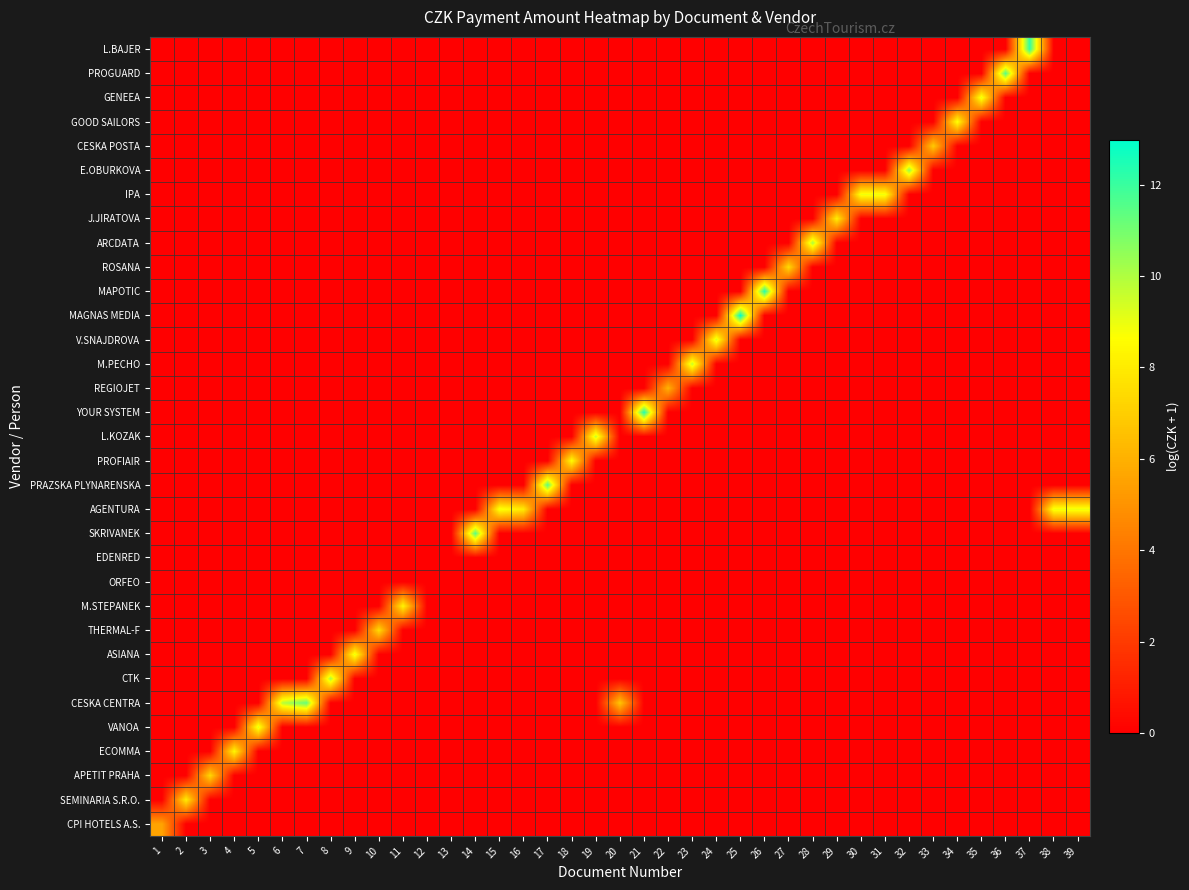

Reading left to right, list all the values displayed in this chart.

CPI HOTELS A.S.: 1=5.6	2=0.0	3=0.0	4=0.0	5=0.0	6=0.0	7=0.0	8=0.0	9=0.0	10=0.0	11=0.0	12=0.0	13=0.0	14=0.0	15=0.0	16=0.0	17=0.0	18=0.0	19=0.0	20=0.0	21=0.0	22=0.0	23=0.0	24=0.0	25=0.0	26=0.0	27=0.0	28=0.0	29=0.0	30=0.0	31=0.0	32=0.0	33=0.0	34=0.0	35=0.0	36=0.0	37=0.0	38=0.0	39=0.0
SEMINARIA S.R.O.: 1=0.0	2=8.1	3=0.0	4=0.0	5=0.0	6=0.0	7=0.0	8=0.0	9=0.0	10=0.0	11=0.0	12=0.0	13=0.0	14=0.0	15=0.0	16=0.0	17=0.0	18=0.0	19=0.0	20=0.0	21=0.0	22=0.0	23=0.0	24=0.0	25=0.0	26=0.0	27=0.0	28=0.0	29=0.0	30=0.0	31=0.0	32=0.0	33=0.0	34=0.0	35=0.0	36=0.0	37=0.0	38=0.0	39=0.0
APETIT PRAHA: 1=0.0	2=0.0	3=7.3	4=0.0	5=0.0	6=0.0	7=0.0	8=0.0	9=0.0	10=0.0	11=0.0	12=0.0	13=0.0	14=0.0	15=0.0	16=0.0	17=0.0	18=0.0	19=0.0	20=0.0	21=0.0	22=0.0	23=0.0	24=0.0	25=0.0	26=0.0	27=0.0	28=0.0	29=0.0	30=0.0	31=0.0	32=0.0	33=0.0	34=0.0	35=0.0	36=0.0	37=0.0	38=0.0	39=0.0
ECOMMA: 1=0.0	2=0.0	3=0.0	4=8.4	5=0.0	6=0.0	7=0.0	8=0.0	9=0.0	10=0.0	11=0.0	12=0.0	13=0.0	14=0.0	15=0.0	16=0.0	17=0.0	18=0.0	19=0.0	20=0.0	21=0.0	22=0.0	23=0.0	24=0.0	25=0.0	26=0.0	27=0.0	28=0.0	29=0.0	30=0.0	31=0.0	32=0.0	33=0.0	34=0.0	35=0.0	36=0.0	37=0.0	38=0.0	39=0.0
VANOA: 1=0.0	2=0.0	3=0.0	4=0.0	5=9.2	6=0.0	7=0.0	8=0.0	9=0.0	10=0.0	11=0.0	12=0.0	13=0.0	14=0.0	15=0.0	16=0.0	17=0.0	18=0.0	19=0.0	20=0.0	21=0.0	22=0.0	23=0.0	24=0.0	25=0.0	26=0.0	27=0.0	28=0.0	29=0.0	30=0.0	31=0.0	32=0.0	33=0.0	34=0.0	35=0.0	36=0.0	37=0.0	38=0.0	39=0.0
CESKA CENTRA: 1=0.0	2=0.0	3=0.0	4=0.0	5=0.0	6=9.9	7=11.3	8=0.0	9=0.0	10=0.0	11=0.0	12=0.0	13=0.0	14=0.0	15=0.0	16=0.0	17=0.0	18=0.0	19=0.0	20=6.8	21=0.0	22=0.0	23=0.0	24=0.0	25=0.0	26=0.0	27=0.0	28=0.0	29=0.0	30=0.0	31=0.0	32=0.0	33=0.0	34=0.0	35=0.0	36=0.0	37=0.0	38=0.0	39=0.0
CTK: 1=0.0	2=0.0	3=0.0	4=0.0	5=0.0	6=0.0	7=0.0	8=10.1	9=0.0	10=0.0	11=0.0	12=0.0	13=0.0	14=0.0	15=0.0	16=0.0	17=0.0	18=0.0	19=0.0	20=0.0	21=0.0	22=0.0	23=0.0	24=0.0	25=0.0	26=0.0	27=0.0	28=0.0	29=0.0	30=0.0	31=0.0	32=0.0	33=0.0	34=0.0	35=0.0	36=0.0	37=0.0	38=0.0	39=0.0
ASIANA: 1=0.0	2=0.0	3=0.0	4=0.0	5=0.0	6=0.0	7=0.0	8=0.0	9=9.1	10=0.0	11=0.0	12=0.0	13=0.0	14=0.0	15=0.0	16=0.0	17=0.0	18=0.0	19=0.0	20=0.0	21=0.0	22=0.0	23=0.0	24=0.0	25=0.0	26=0.0	27=0.0	28=0.0	29=0.0	30=0.0	31=0.0	32=0.0	33=0.0	34=0.0	35=0.0	36=0.0	37=0.0	38=0.0	39=0.0
THERMAL-F: 1=0.0	2=0.0	3=0.0	4=0.0	5=0.0	6=0.0	7=0.0	8=0.0	9=0.0	10=7.5	11=0.0	12=0.0	13=0.0	14=0.0	15=0.0	16=0.0	17=0.0	18=0.0	19=0.0	20=0.0	21=0.0	22=0.0	23=0.0	24=0.0	25=0.0	26=0.0	27=0.0	28=0.0	29=0.0	30=0.0	31=0.0	32=0.0	33=0.0	34=0.0	35=0.0	36=0.0	37=0.0	38=0.0	39=0.0
M.STEPANEK: 1=0.0	2=0.0	3=0.0	4=0.0	5=0.0	6=0.0	7=0.0	8=0.0	9=0.0	10=0.0	11=8.3	12=0.0	13=0.0	14=0.0	15=0.0	16=0.0	17=0.0	18=0.0	19=0.0	20=0.0	21=0.0	22=0.0	23=0.0	24=0.0	25=0.0	26=0.0	27=0.0	28=0.0	29=0.0	30=0.0	31=0.0	32=0.0	33=0.0	34=0.0	35=0.0	36=0.0	37=0.0	38=0.0	39=0.0
ORFEO: 1=0.0	2=0.0	3=0.0	4=0.0	5=0.0	6=0.0	7=0.0	8=0.0	9=0.0	10=0.0	11=0.0	12=0.0	13=0.0	14=0.0	15=0.0	16=0.0	17=0.0	18=0.0	19=0.0	20=0.0	21=0.0	22=0.0	23=0.0	24=0.0	25=0.0	26=0.0	27=0.0	28=0.0	29=0.0	30=0.0	31=0.0	32=0.0	33=0.0	34=0.0	35=0.0	36=0.0	37=0.0	38=0.0	39=0.0
EDENRED: 1=0.0	2=0.0	3=0.0	4=0.0	5=0.0	6=0.0	7=0.0	8=0.0	9=0.0	10=0.0	11=0.0	12=0.0	13=0.0	14=0.0	15=0.0	16=0.0	17=0.0	18=0.0	19=0.0	20=0.0	21=0.0	22=0.0	23=0.0	24=0.0	25=0.0	26=0.0	27=0.0	28=0.0	29=0.0	30=0.0	31=0.0	32=0.0	33=0.0	34=0.0	35=0.0	36=0.0	37=0.0	38=0.0	39=0.0
SKRIVANEK: 1=0.0	2=0.0	3=0.0	4=0.0	5=0.0	6=0.0	7=0.0	8=0.0	9=0.0	10=0.0	11=0.0	12=0.0	13=0.0	14=11.5	15=0.0	16=0.0	17=0.0	18=0.0	19=0.0	20=0.0	21=0.0	22=0.0	23=0.0	24=0.0	25=0.0	26=0.0	27=0.0	28=0.0	29=0.0	30=0.0	31=0.0	32=0.0	33=0.0	34=0.0	35=0.0	36=0.0	37=0.0	38=0.0	39=0.0
AGENTURA: 1=0.0	2=0.0	3=0.0	4=0.0	5=0.0	6=0.0	7=0.0	8=0.0	9=0.0	10=0.0	11=0.0	12=0.0	13=0.0	14=0.0	15=8.9	16=8.0	17=0.0	18=0.0	19=0.0	20=0.0	21=0.0	22=0.0	23=0.0	24=0.0	25=0.0	26=0.0	27=0.0	28=0.0	29=0.0	30=0.0	31=0.0	32=0.0	33=0.0	34=0.0	35=0.0	36=0.0	37=0.0	38=9.0	39=9.0
PRAZSKA PLYNARENSKA: 1=0.0	2=0.0	3=0.0	4=0.0	5=0.0	6=0.0	7=0.0	8=0.0	9=0.0	10=0.0	11=0.0	12=0.0	13=0.0	14=0.0	15=0.0	16=0.0	17=11.4	18=0.0	19=0.0	20=0.0	21=0.0	22=0.0	23=0.0	24=0.0	25=0.0	26=0.0	27=0.0	28=0.0	29=0.0	30=0.0	31=0.0	32=0.0	33=0.0	34=0.0	35=0.0	36=0.0	37=0.0	38=0.0	39=0.0
PROFIAIR: 1=0.0	2=0.0	3=0.0	4=0.0	5=0.0	6=0.0	7=0.0	8=0.0	9=0.0	10=0.0	11=0.0	12=0.0	13=0.0	14=0.0	15=0.0	16=0.0	17=0.0	18=8.6	19=0.0	20=0.0	21=0.0	22=0.0	23=0.0	24=0.0	25=0.0	26=0.0	27=0.0	28=0.0	29=0.0	30=0.0	31=0.0	32=0.0	33=0.0	34=0.0	35=0.0	36=0.0	37=0.0	38=0.0	39=0.0
L.KOZAK: 1=0.0	2=0.0	3=0.0	4=0.0	5=0.0	6=0.0	7=0.0	8=0.0	9=0.0	10=0.0	11=0.0	12=0.0	13=0.0	14=0.0	15=0.0	16=0.0	17=0.0	18=0.0	19=9.7	20=0.0	21=0.0	22=0.0	23=0.0	24=0.0	25=0.0	26=0.0	27=0.0	28=0.0	29=0.0	30=0.0	31=0.0	32=0.0	33=0.0	34=0.0	35=0.0	36=0.0	37=0.0	38=0.0	39=0.0
YOUR SYSTEM: 1=0.0	2=0.0	3=0.0	4=0.0	5=0.0	6=0.0	7=0.0	8=0.0	9=0.0	10=0.0	11=0.0	12=0.0	13=0.0	14=0.0	15=0.0	16=0.0	17=0.0	18=0.0	19=0.0	20=0.0	21=12.5	22=0.0	23=0.0	24=0.0	25=0.0	26=0.0	27=0.0	28=0.0	29=0.0	30=0.0	31=0.0	32=0.0	33=0.0	34=0.0	35=0.0	36=0.0	37=0.0	38=0.0	39=0.0
REGIOJET: 1=0.0	2=0.0	3=0.0	4=0.0	5=0.0	6=0.0	7=0.0	8=0.0	9=0.0	10=0.0	11=0.0	12=0.0	13=0.0	14=0.0	15=0.0	16=0.0	17=0.0	18=0.0	19=0.0	20=0.0	21=0.0	22=6.1	23=0.0	24=0.0	25=0.0	26=0.0	27=0.0	28=0.0	29=0.0	30=0.0	31=0.0	32=0.0	33=0.0	34=0.0	35=0.0	36=0.0	37=0.0	38=0.0	39=0.0
M.PECHO: 1=0.0	2=0.0	3=0.0	4=0.0	5=0.0	6=0.0	7=0.0	8=0.0	9=0.0	10=0.0	11=0.0	12=0.0	13=0.0	14=0.0	15=0.0	16=0.0	17=0.0	18=0.0	19=0.0	20=0.0	21=0.0	22=0.0	23=9.7	24=0.0	25=0.0	26=0.0	27=0.0	28=0.0	29=0.0	30=0.0	31=0.0	32=0.0	33=0.0	34=0.0	35=0.0	36=0.0	37=0.0	38=0.0	39=0.0
V.SNAJDROVA: 1=0.0	2=0.0	3=0.0	4=0.0	5=0.0	6=0.0	7=0.0	8=0.0	9=0.0	10=0.0	11=0.0	12=0.0	13=0.0	14=0.0	15=0.0	16=0.0	17=0.0	18=0.0	19=0.0	20=0.0	21=0.0	22=0.0	23=0.0	24=9.4	25=0.0	26=0.0	27=0.0	28=0.0	29=0.0	30=0.0	31=0.0	32=0.0	33=0.0	34=0.0	35=0.0	36=0.0	37=0.0	38=0.0	39=0.0
MAGNAS MEDIA: 1=0.0	2=0.0	3=0.0	4=0.0	5=0.0	6=0.0	7=0.0	8=0.0	9=0.0	10=0.0	11=0.0	12=0.0	13=0.0	14=0.0	15=0.0	16=0.0	17=0.0	18=0.0	19=0.0	20=0.0	21=0.0	22=0.0	23=0.0	24=0.0	25=13.0	26=0.0	27=0.0	28=0.0	29=0.0	30=0.0	31=0.0	32=0.0	33=0.0	34=0.0	35=0.0	36=0.0	37=0.0	38=0.0	39=0.0
MAPOTIC: 1=0.0	2=0.0	3=0.0	4=0.0	5=0.0	6=0.0	7=0.0	8=0.0	9=0.0	10=0.0	11=0.0	12=0.0	13=0.0	14=0.0	15=0.0	16=0.0	17=0.0	18=0.0	19=0.0	20=0.0	21=0.0	22=0.0	23=0.0	24=0.0	25=0.0	26=12.4	27=0.0	28=0.0	29=0.0	30=0.0	31=0.0	32=0.0	33=0.0	34=0.0	35=0.0	36=0.0	37=0.0	38=0.0	39=0.0
ROSANA: 1=0.0	2=0.0	3=0.0	4=0.0	5=0.0	6=0.0	7=0.0	8=0.0	9=0.0	10=0.0	11=0.0	12=0.0	13=0.0	14=0.0	15=0.0	16=0.0	17=0.0	18=0.0	19=0.0	20=0.0	21=0.0	22=0.0	23=0.0	24=0.0	25=0.0	26=0.0	27=7.4	28=0.0	29=0.0	30=0.0	31=0.0	32=0.0	33=0.0	34=0.0	35=0.0	36=0.0	37=0.0	38=0.0	39=0.0
ARCDATA: 1=0.0	2=0.0	3=0.0	4=0.0	5=0.0	6=0.0	7=0.0	8=0.0	9=0.0	10=0.0	11=0.0	12=0.0	13=0.0	14=0.0	15=0.0	16=0.0	17=0.0	18=0.0	19=0.0	20=0.0	21=0.0	22=0.0	23=0.0	24=0.0	25=0.0	26=0.0	27=0.0	28=10.1	29=0.0	30=0.0	31=0.0	32=0.0	33=0.0	34=0.0	35=0.0	36=0.0	37=0.0	38=0.0	39=0.0
J.JIRATOVA: 1=0.0	2=0.0	3=0.0	4=0.0	5=0.0	6=0.0	7=0.0	8=0.0	9=0.0	10=0.0	11=0.0	12=0.0	13=0.0	14=0.0	15=0.0	16=0.0	17=0.0	18=0.0	19=0.0	20=0.0	21=0.0	22=0.0	23=0.0	24=0.0	25=0.0	26=0.0	27=0.0	28=0.0	29=8.1	30=0.0	31=0.0	32=0.0	33=0.0	34=0.0	35=0.0	36=0.0	37=0.0	38=0.0	39=0.0
IPA: 1=0.0	2=0.0	3=0.0	4=0.0	5=0.0	6=0.0	7=0.0	8=0.0	9=0.0	10=0.0	11=0.0	12=0.0	13=0.0	14=0.0	15=0.0	16=0.0	17=0.0	18=0.0	19=0.0	20=0.0	21=0.0	22=0.0	23=0.0	24=0.0	25=0.0	26=0.0	27=0.0	28=0.0	29=0.0	30=9.0	31=9.0	32=0.0	33=0.0	34=0.0	35=0.0	36=0.0	37=0.0	38=0.0	39=0.0
E.OBURKOVA: 1=0.0	2=0.0	3=0.0	4=0.0	5=0.0	6=0.0	7=0.0	8=0.0	9=0.0	10=0.0	11=0.0	12=0.0	13=0.0	14=0.0	15=0.0	16=0.0	17=0.0	18=0.0	19=0.0	20=0.0	21=0.0	22=0.0	23=0.0	24=0.0	25=0.0	26=0.0	27=0.0	28=0.0	29=0.0	30=0.0	31=0.0	32=10.6	33=0.0	34=0.0	35=0.0	36=0.0	37=0.0	38=0.0	39=0.0
CESKA POSTA: 1=0.0	2=0.0	3=0.0	4=0.0	5=0.0	6=0.0	7=0.0	8=0.0	9=0.0	10=0.0	11=0.0	12=0.0	13=0.0	14=0.0	15=0.0	16=0.0	17=0.0	18=0.0	19=0.0	20=0.0	21=0.0	22=0.0	23=0.0	24=0.0	25=0.0	26=0.0	27=0.0	28=0.0	29=0.0	30=0.0	31=0.0	32=0.0	33=6.9	34=0.0	35=0.0	36=0.0	37=0.0	38=0.0	39=0.0
GOOD SAILORS: 1=0.0	2=0.0	3=0.0	4=0.0	5=0.0	6=0.0	7=0.0	8=0.0	9=0.0	10=0.0	11=0.0	12=0.0	13=0.0	14=0.0	15=0.0	16=0.0	17=0.0	18=0.0	19=0.0	20=0.0	21=0.0	22=0.0	23=0.0	24=0.0	25=0.0	26=0.0	27=0.0	28=0.0	29=0.0	30=0.0	31=0.0	32=0.0	33=0.0	34=8.8	35=0.0	36=0.0	37=0.0	38=0.0	39=0.0
GENEEA: 1=0.0	2=0.0	3=0.0	4=0.0	5=0.0	6=0.0	7=0.0	8=0.0	9=0.0	10=0.0	11=0.0	12=0.0	13=0.0	14=0.0	15=0.0	16=0.0	17=0.0	18=0.0	19=0.0	20=0.0	21=0.0	22=0.0	23=0.0	24=0.0	25=0.0	26=0.0	27=0.0	28=0.0	29=0.0	30=0.0	31=0.0	32=0.0	33=0.0	34=0.0	35=9.1	36=0.0	37=0.0	38=0.0	39=0.0
PROGUARD: 1=0.0	2=0.0	3=0.0	4=0.0	5=0.0	6=0.0	7=0.0	8=0.0	9=0.0	10=0.0	11=0.0	12=0.0	13=0.0	14=0.0	15=0.0	16=0.0	17=0.0	18=0.0	19=0.0	20=0.0	21=0.0	22=0.0	23=0.0	24=0.0	25=0.0	26=0.0	27=0.0	28=0.0	29=0.0	30=0.0	31=0.0	32=0.0	33=0.0	34=0.0	35=0.0	36=11.5	37=0.0	38=0.0	39=0.0
L.BAJER: 1=0.0	2=0.0	3=0.0	4=0.0	5=0.0	6=0.0	7=0.0	8=0.0	9=0.0	10=0.0	11=0.0	12=0.0	13=0.0	14=0.0	15=0.0	16=0.0	17=0.0	18=0.0	19=0.0	20=0.0	21=0.0	22=0.0	23=0.0	24=0.0	25=0.0	26=0.0	27=0.0	28=0.0	29=0.0	30=0.0	31=0.0	32=0.0	33=0.0	34=0.0	35=0.0	36=0.0	37=12.2	38=0.0	39=0.0